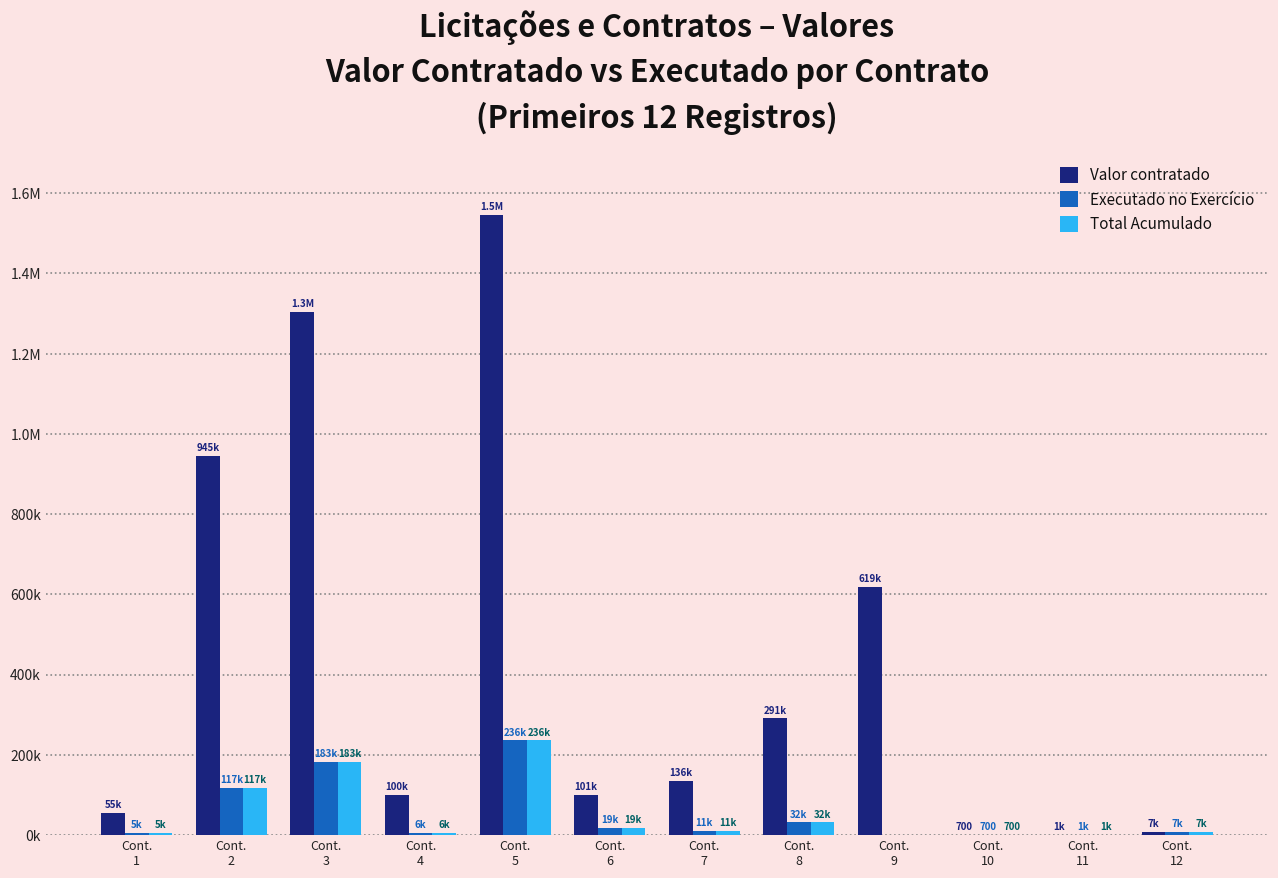

What is the sum of all Executado no Exercício values?

618829.6